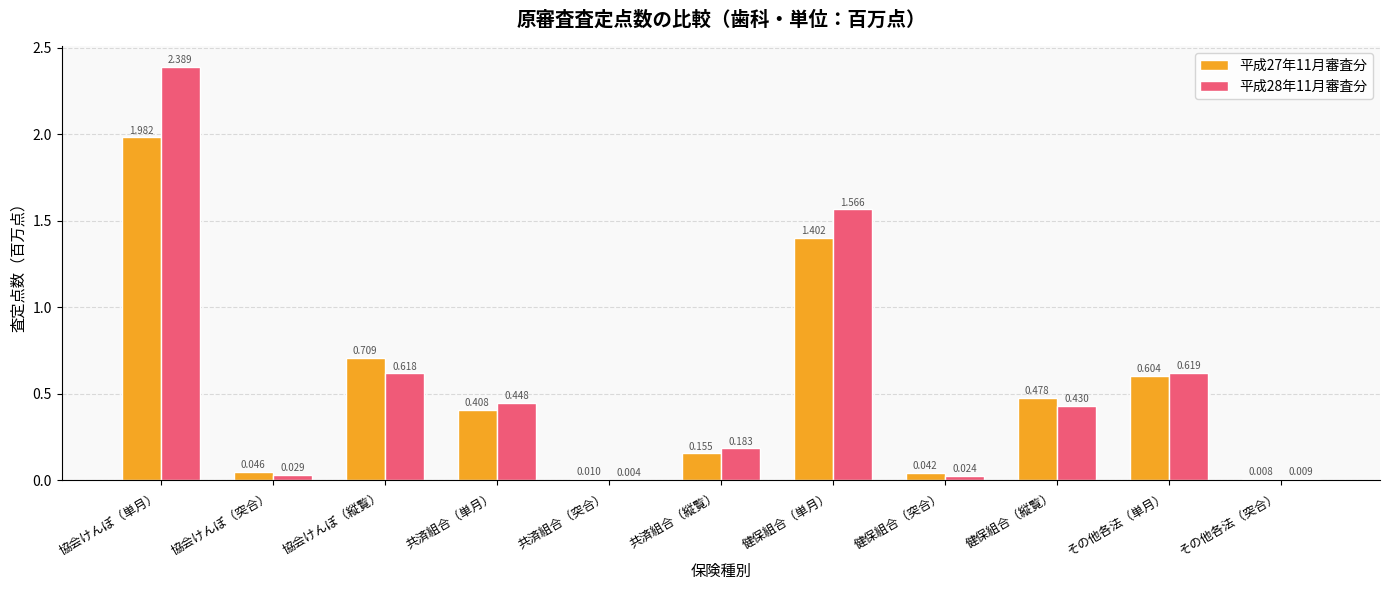

Is the value of 平成27年11月審査分 at 共済組合（単月） greater than the value of 平成28年11月審査分 at 共済組合（突合）?

Yes